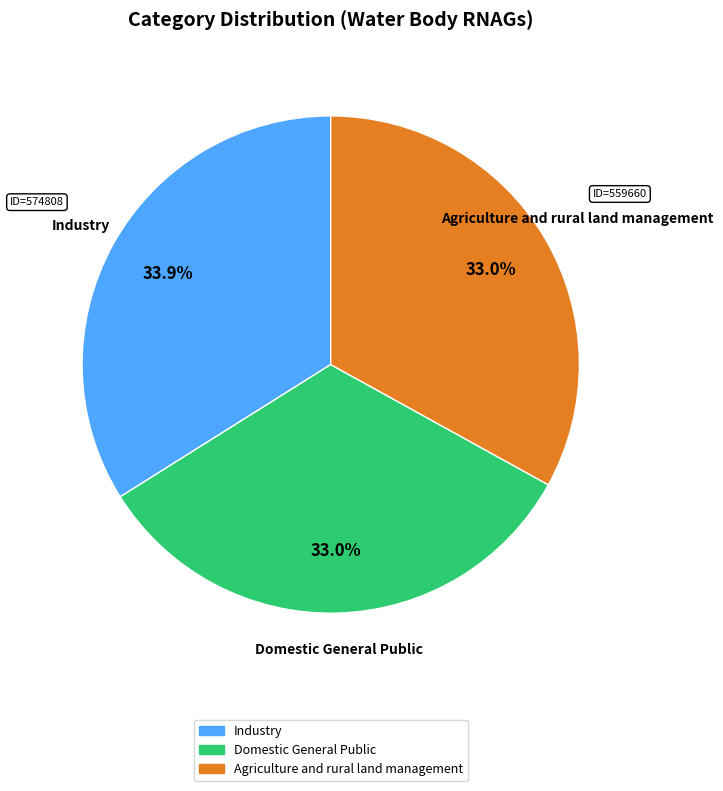

Which category has the biggest portion of the pie?

Industry